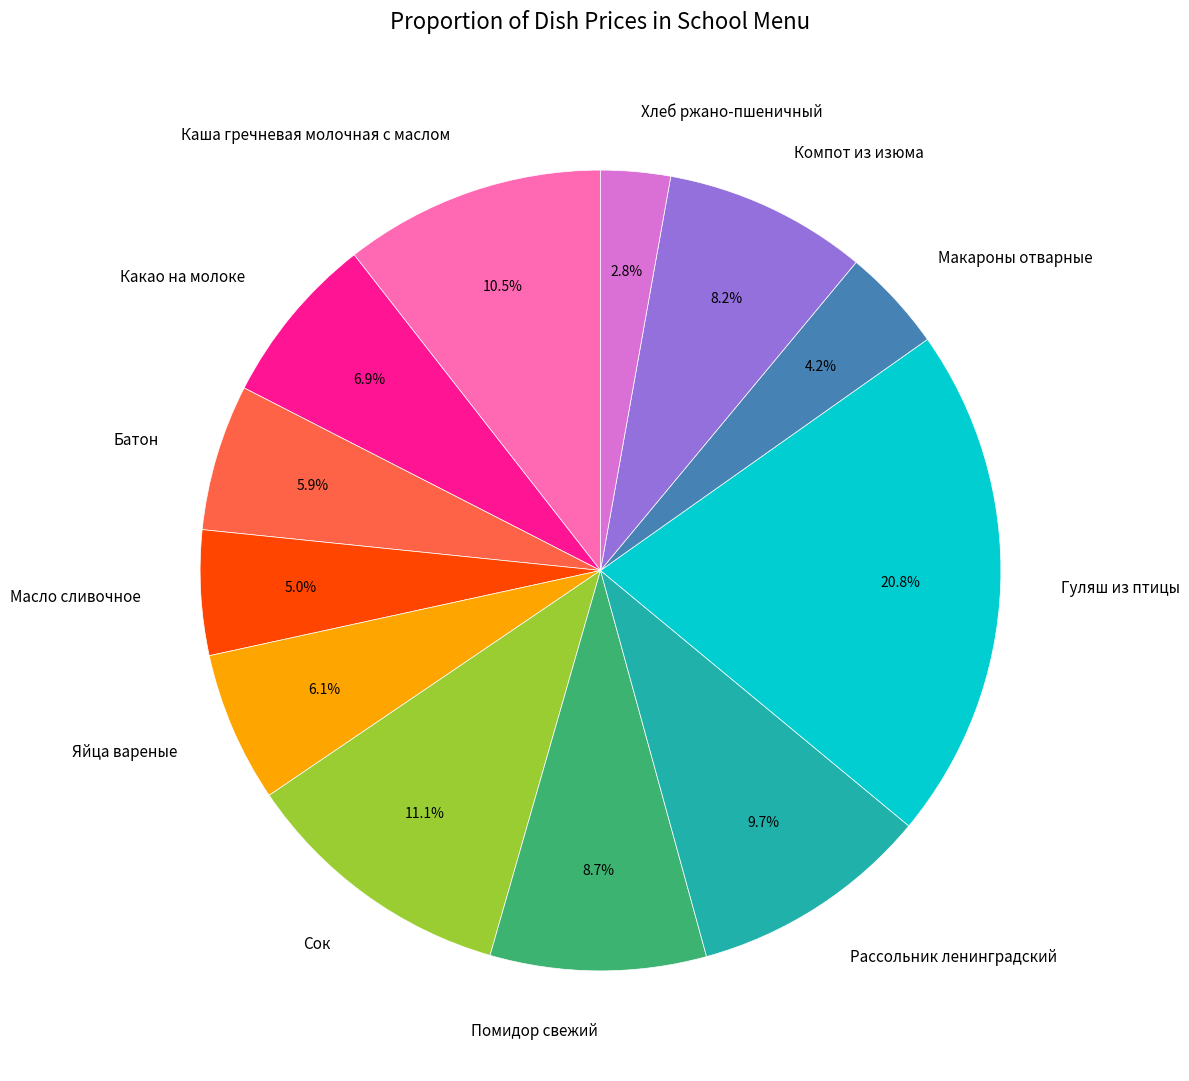

Do Рассольник ленинградский and Каша гречневая молочная с маслом together represent more than half of the pie?

No